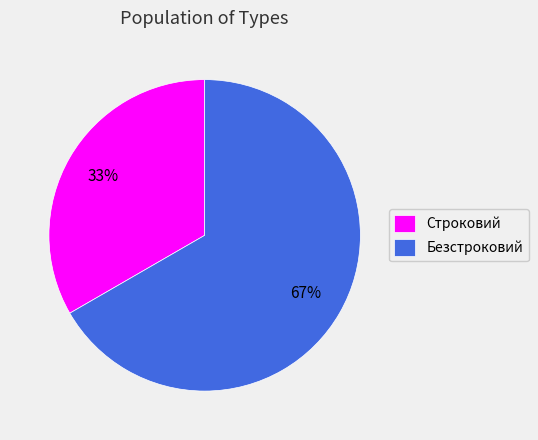

Is it true that Безстроковий is 74% of the pie?

False